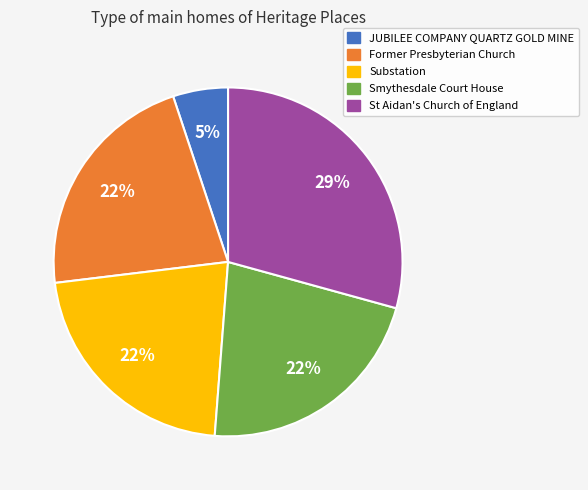

What is the ratio of the value at JUBILEE COMPANY QUARTZ GOLD MINE to the value at St Aidan's Church of England?

0.2